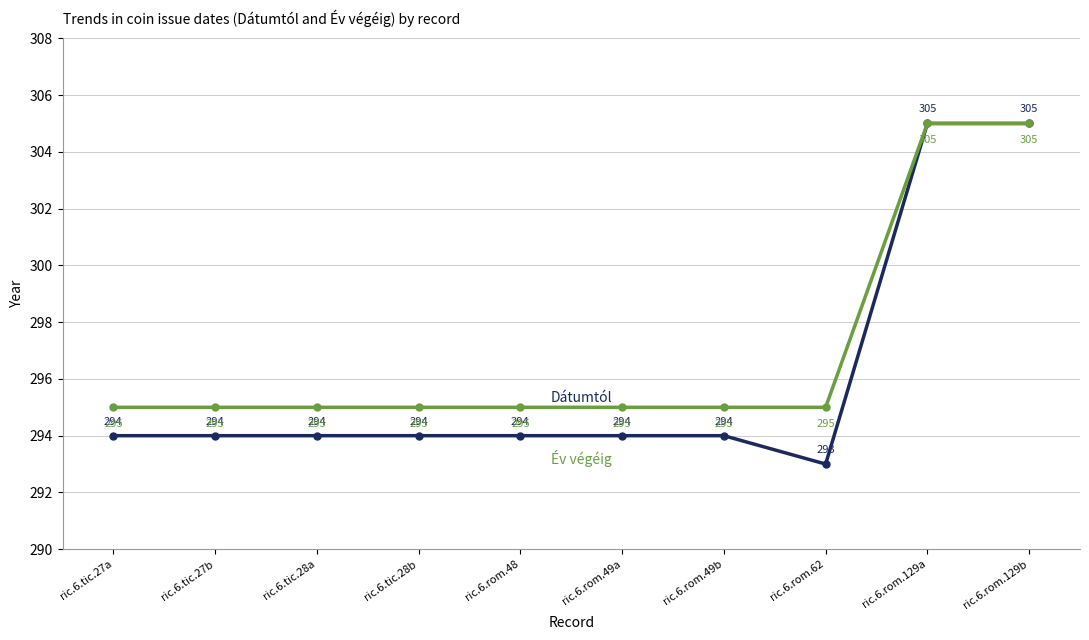

What is the label of the 2nd point from the left?

ric.6.tic.27b